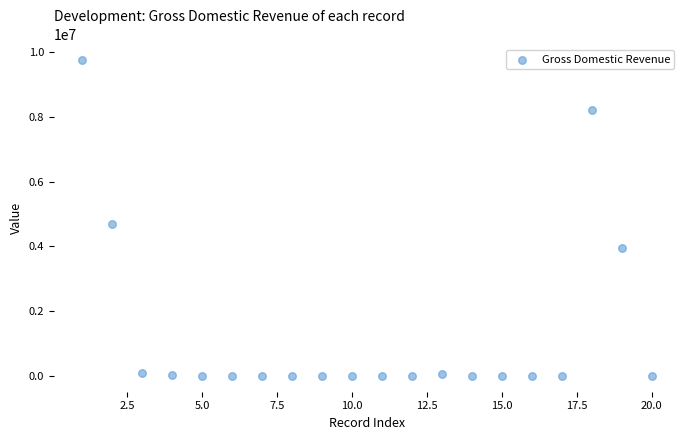

What Y value in the scatter plot is closest to 4872960?

4678129.5